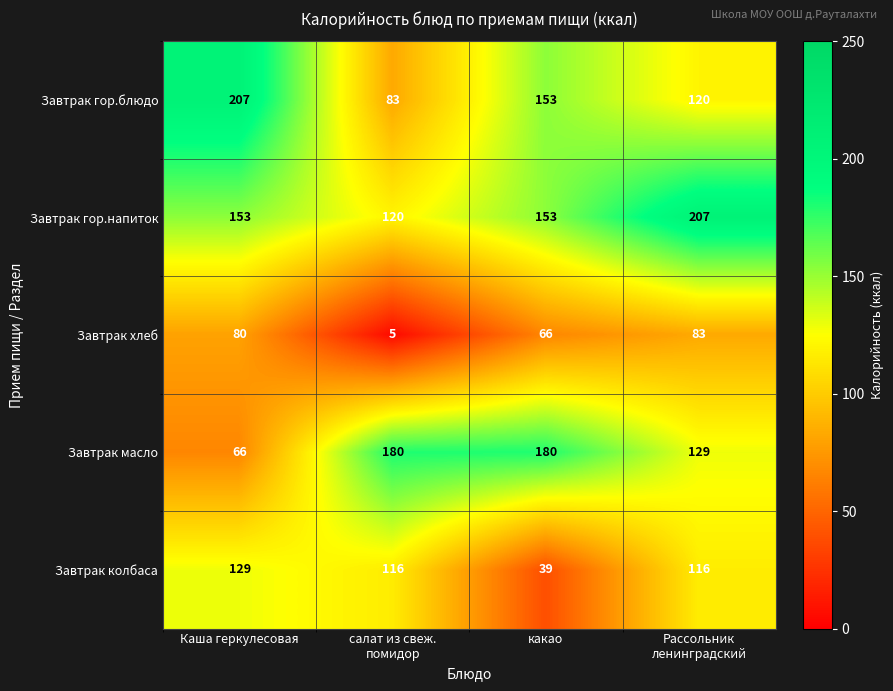

True or false: Завтрак масло has a value of 180 at какао.

True